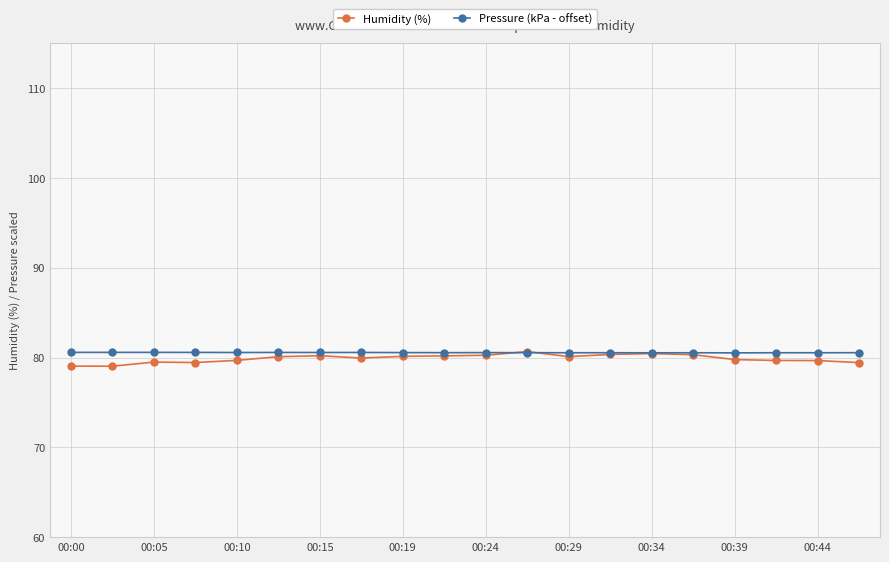

What is the maximum value shown in the chart?

80.7